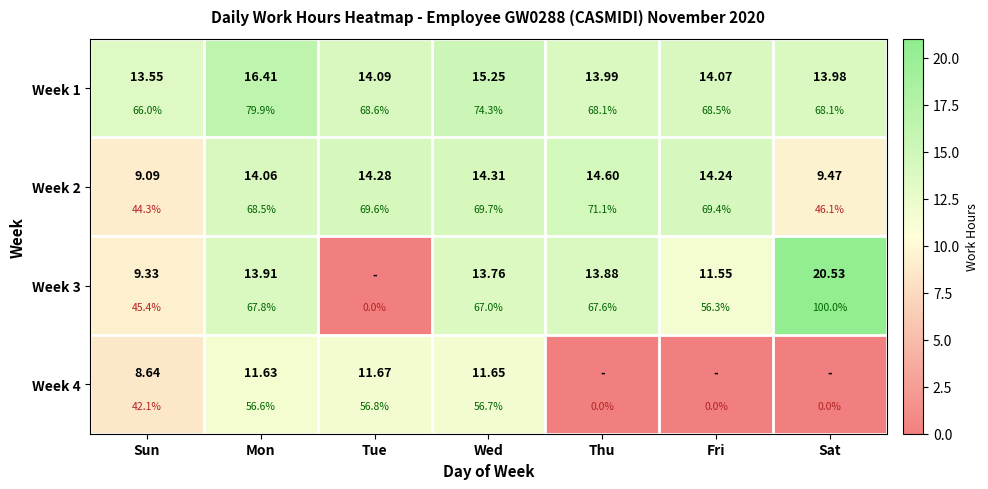

The Week 2 series shows 21.7 at Fri. True or false?

False